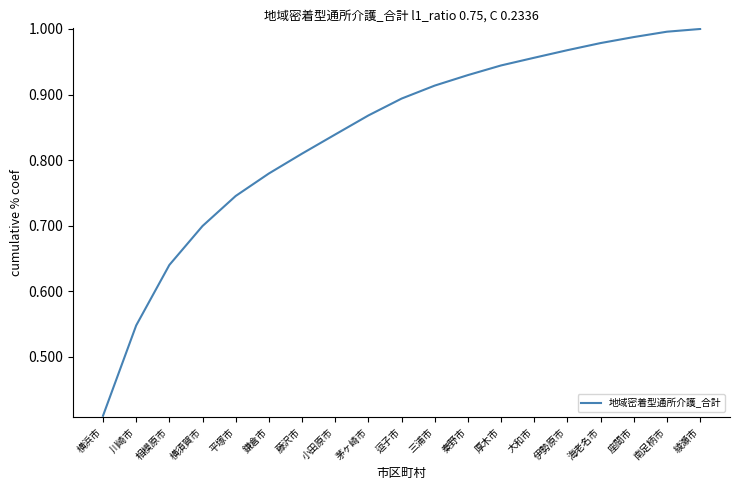

At which category does the chart reach its minimum across all series?

横浜市